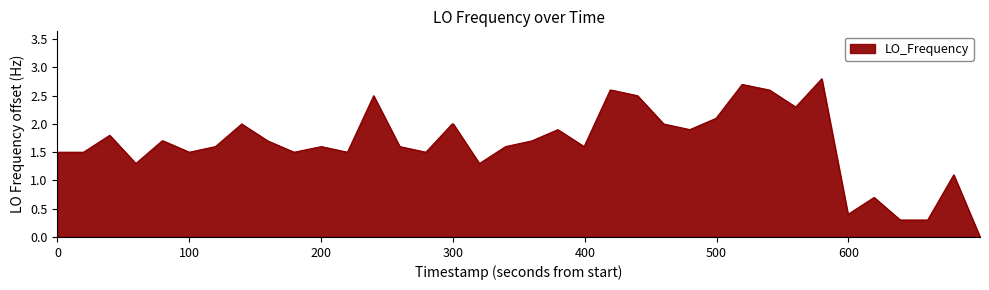

What is the difference between the maximum and minimum values?

2.8